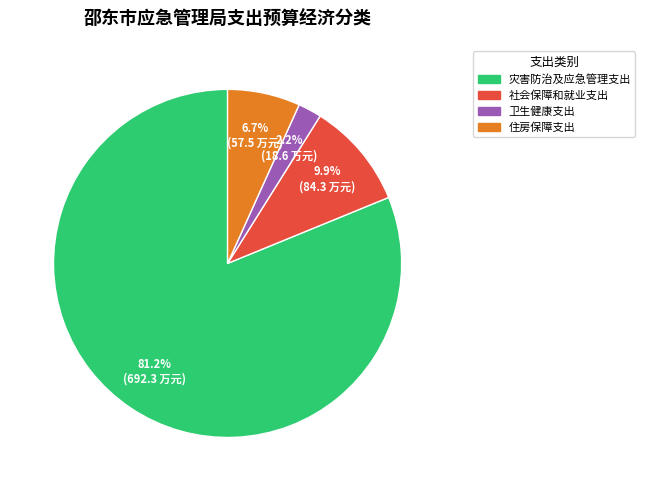

To the nearest percent, what is the combined percentage of 卫生健康支出 and 社会保障和就业支出?

12%